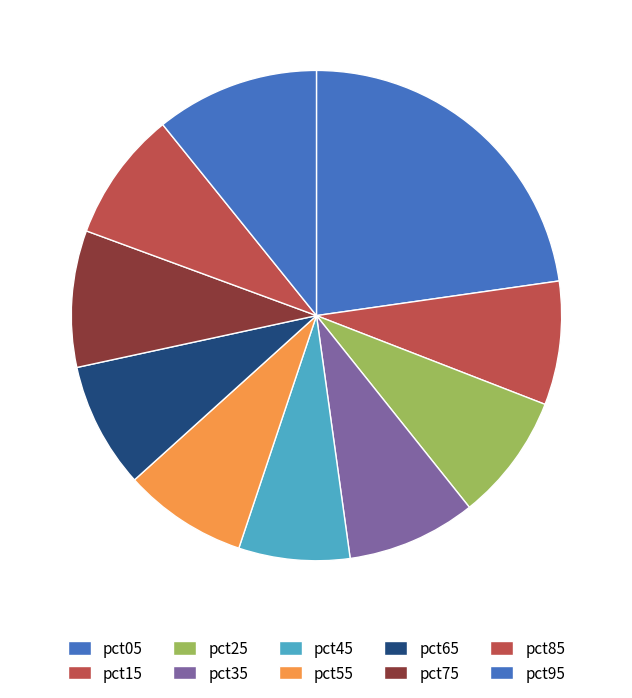

Count the number of slices in the pie.

10